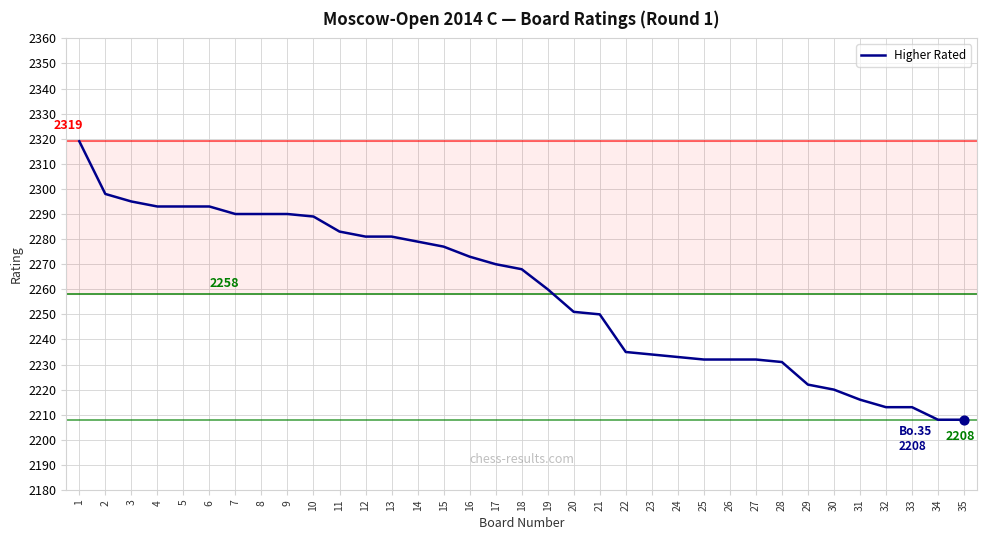

Which has a higher value, 31 or 13?

13